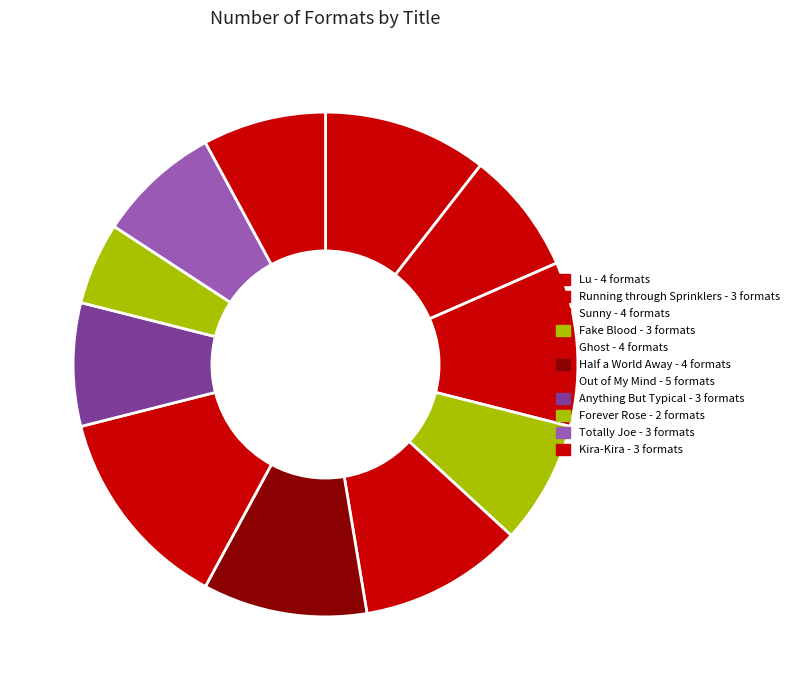

True or false: Forever Rose accounts for 5% of the total.

True